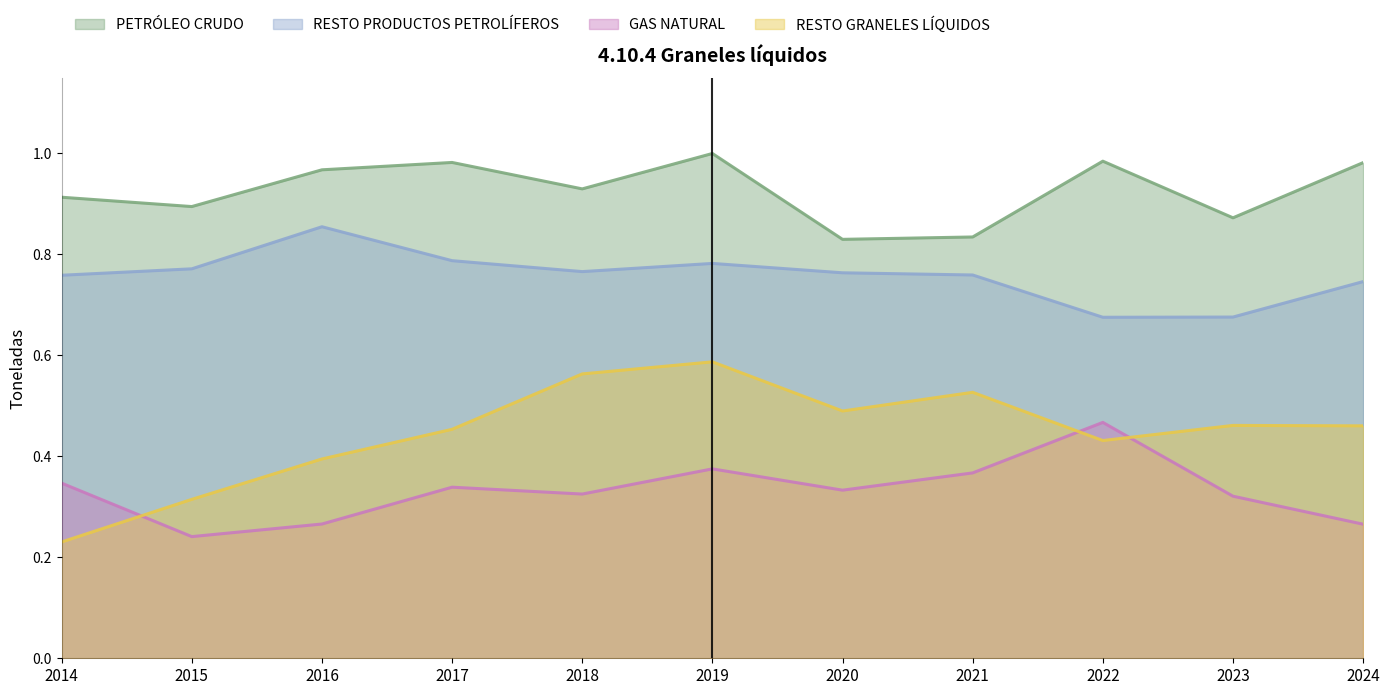

Between 2024 and 2017, which is larger?

2017